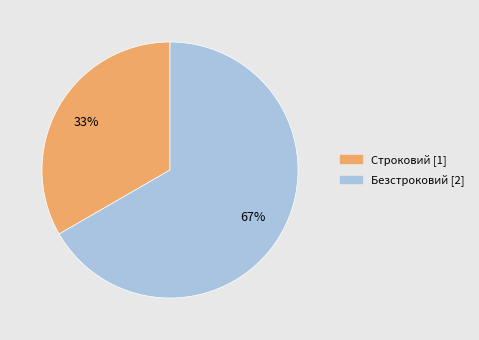

Count the number of slices in the pie.

2